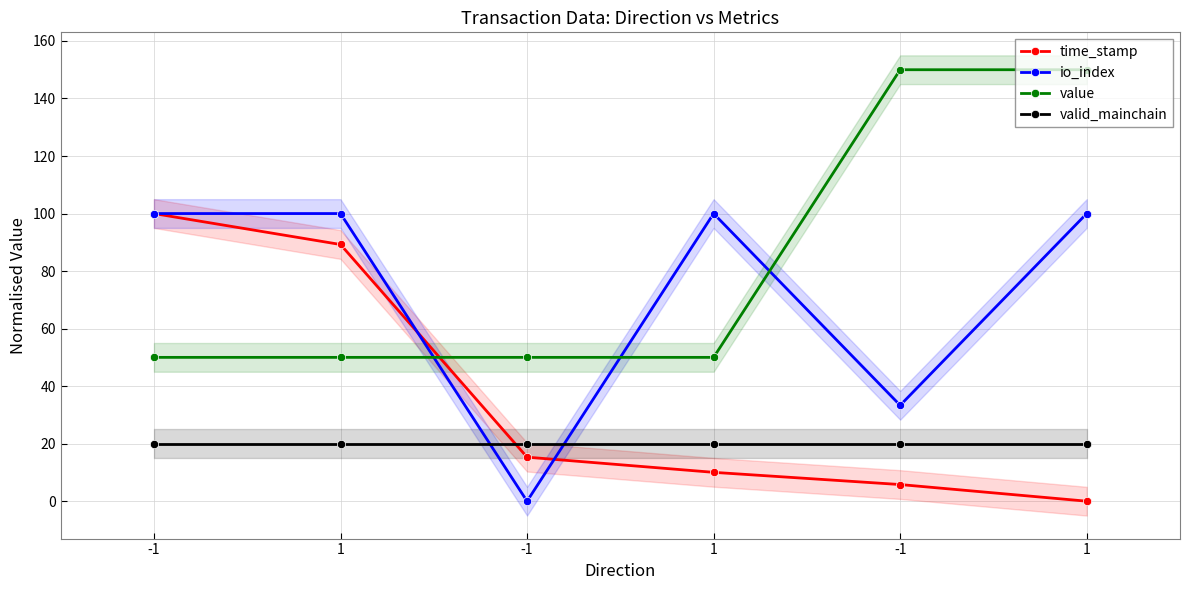

True or false: valid_mainchain and value cross at least once.

False